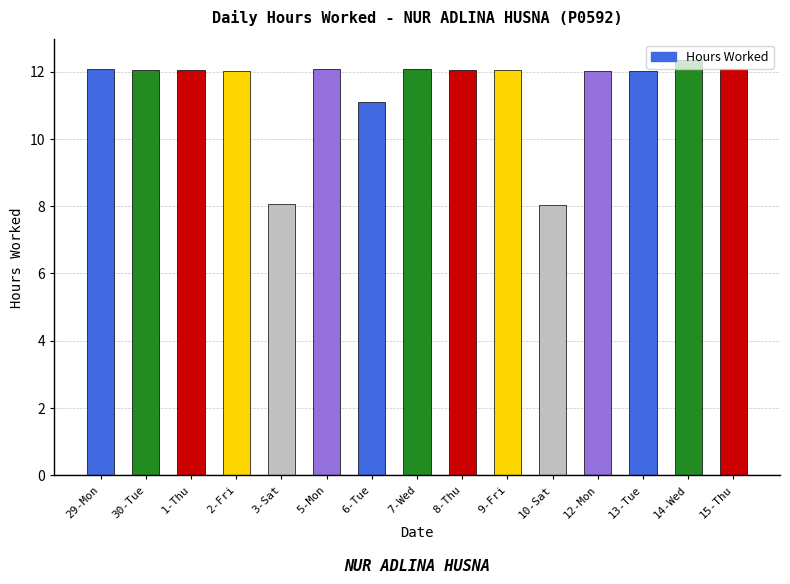

The value at 2-Fri is 12.0. True or false?

True